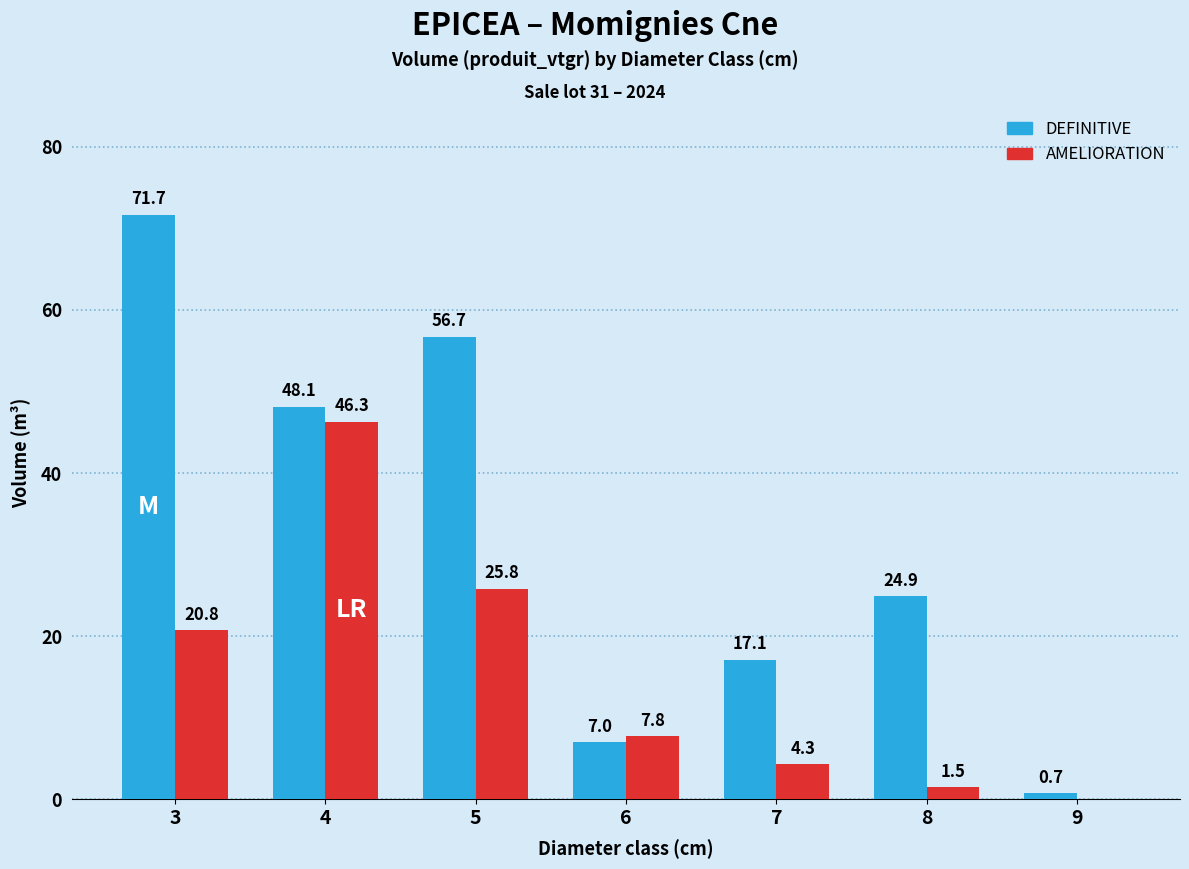

Count the number of categories in the chart.

7